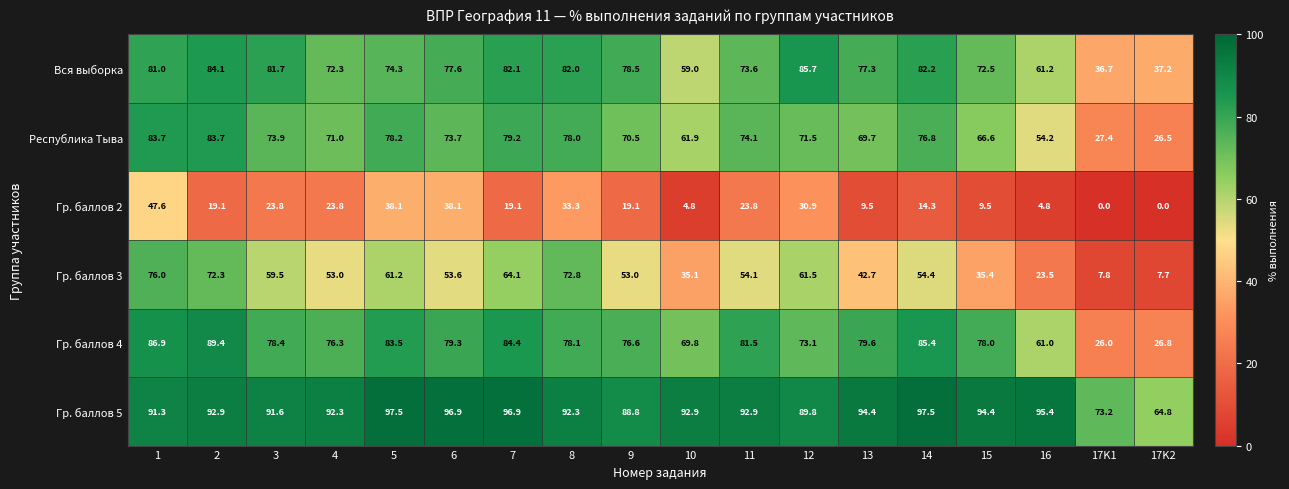

What is the average value of the Гр. баллов 2 series?

20.0